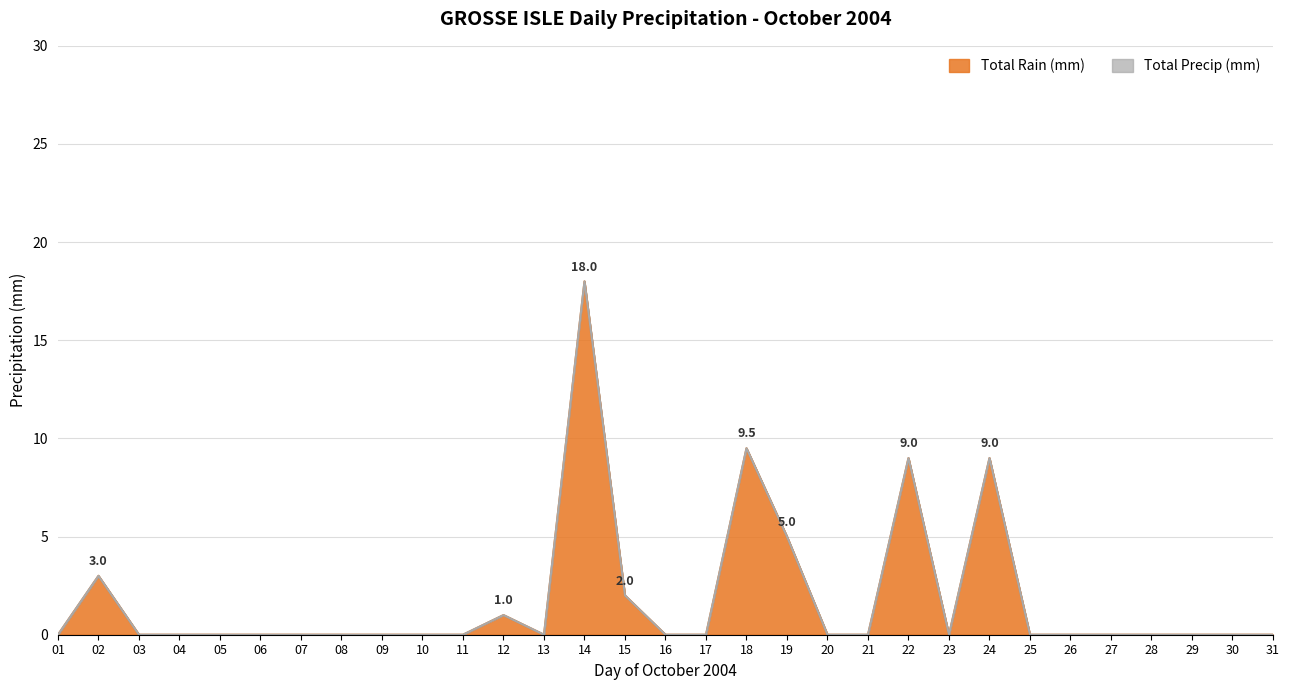

At which category is the sum across all series the highest?

14